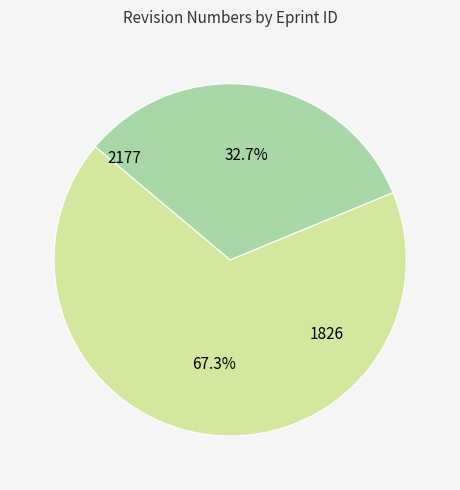

Is there any slice that represents more than half of the pie?

Yes